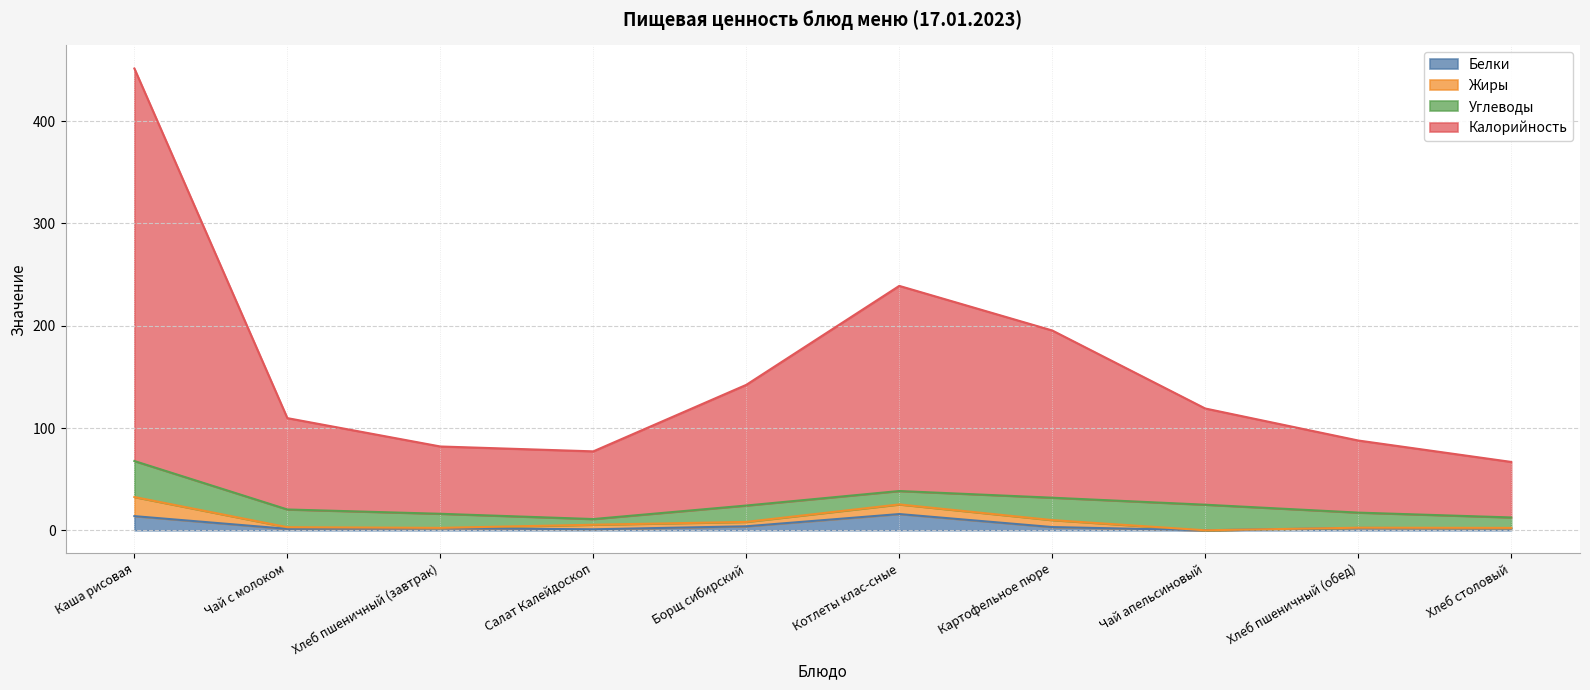

At how many categories does at least one series exceed 26?

10